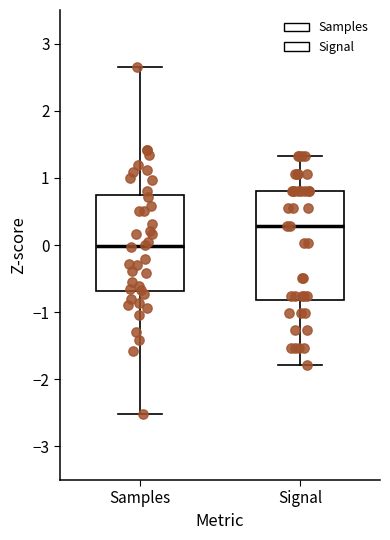

Where is the upper edge of the box for Samples on the y-axis? The values are not printed on the chart, so give them approximately, as read against the axis.

0.7